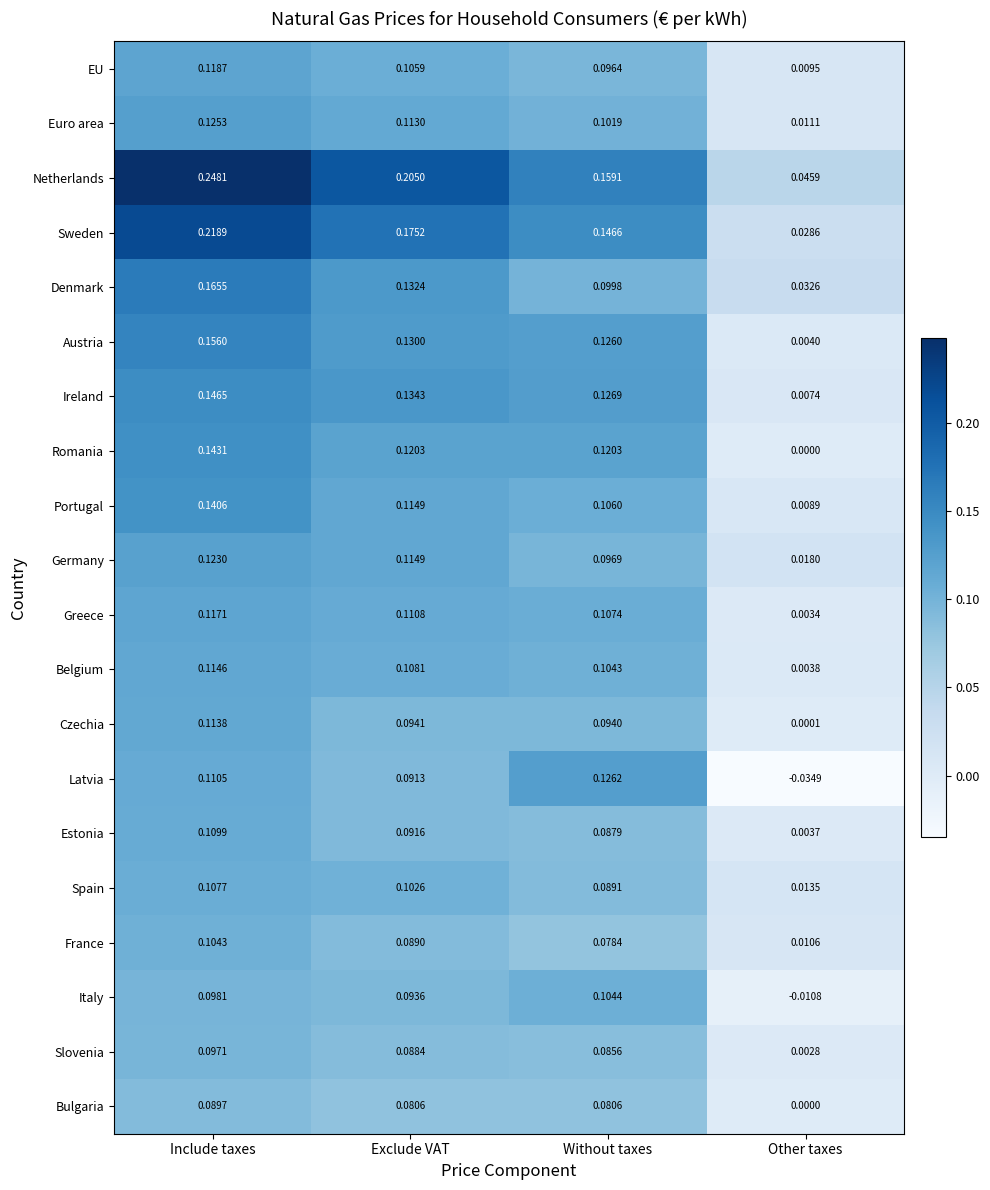

What is the total value across all series at Include taxes?

2.6